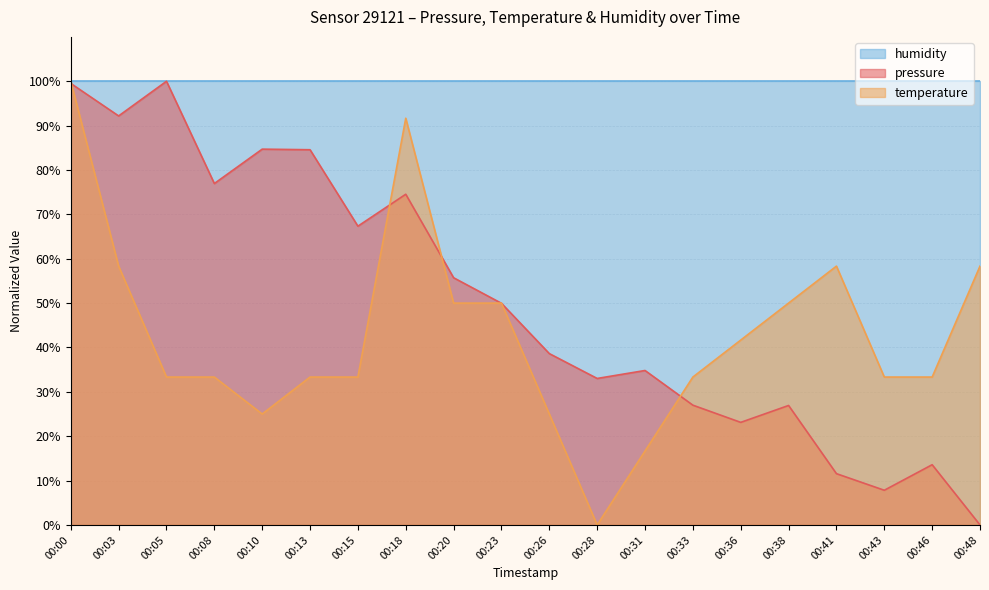

At which category is the sum across all series the highest?

00:00